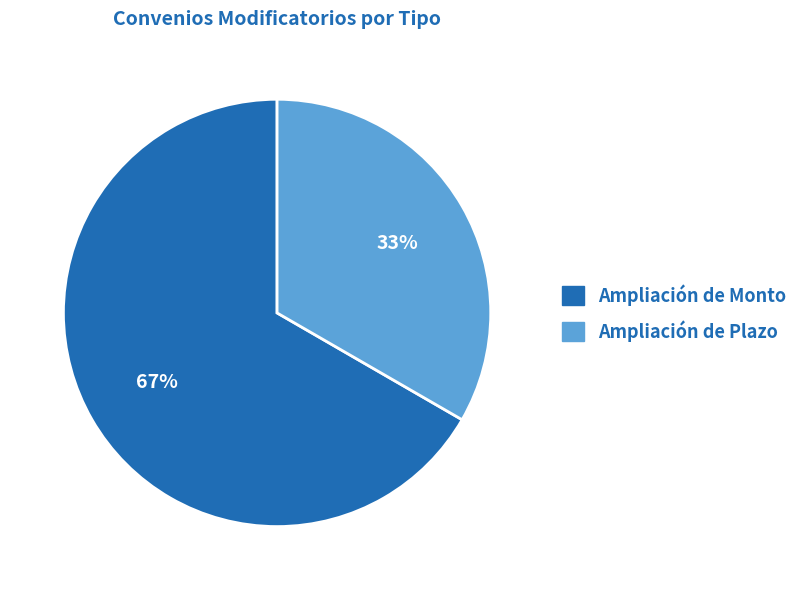

To the nearest percent, what is the combined percentage of Ampliación de Plazo and Ampliación de Monto?

100%